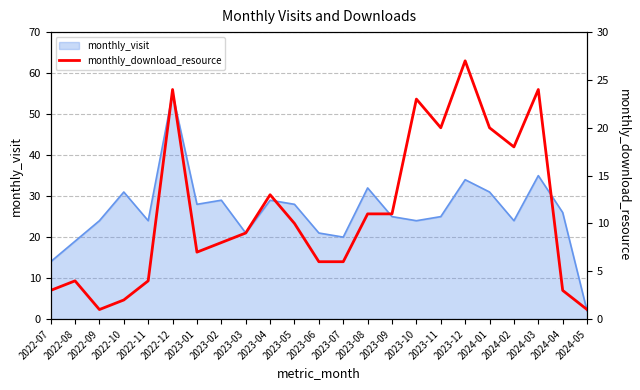

What is the label of the 17th point from the left?

2023-11